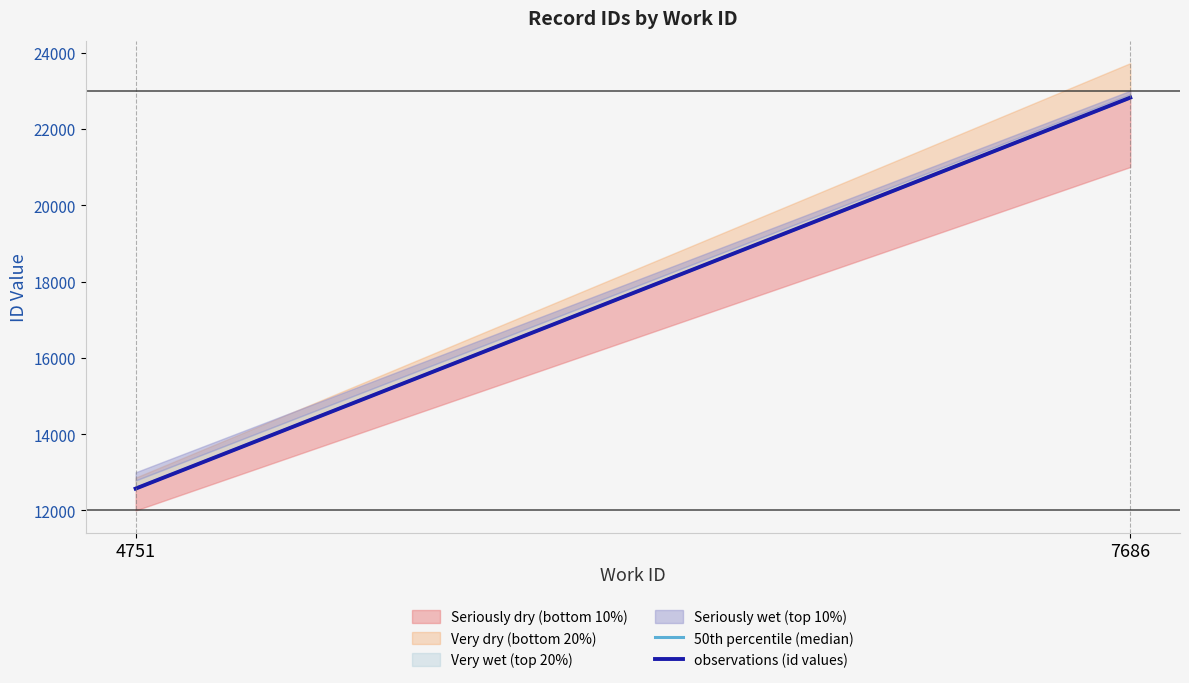

The value of 50th percentile (median) at 4751 is 6778. True or false?

False